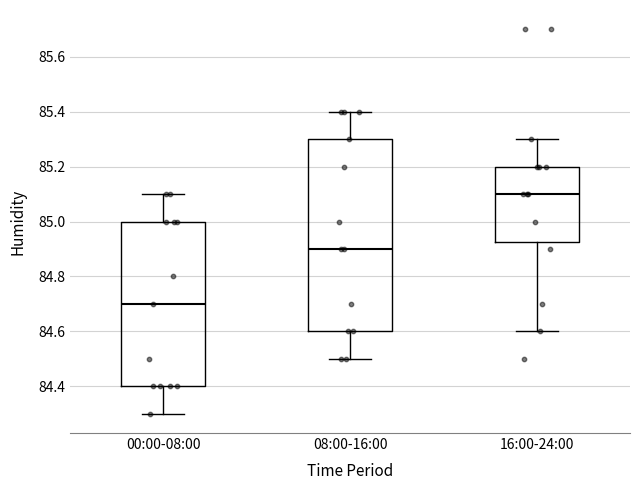

Reading left to right, transcribe this box plot: for each box, give where its median line is, the range the box spans, and where its two whiskers end, as read against the y-axis. The values are not printed on the chart, so give them approximately, as read against the axis.

00:00-08:00: median 84.70, box 84.40 to 85.00, whiskers 84.30 to 85.10
08:00-16:00: median 84.90, box 84.60 to 85.30, whiskers 84.50 to 85.40
16:00-24:00: median 85.10, box 84.92 to 85.20, whiskers 84.60 to 85.30